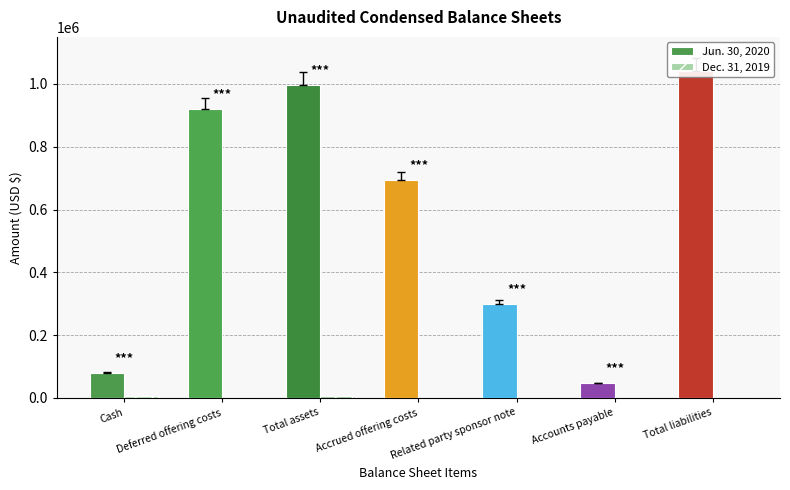

Rank the series at Deferred offering costs from lowest to highest value.

Dec. 31, 2019, Jun. 30, 2020